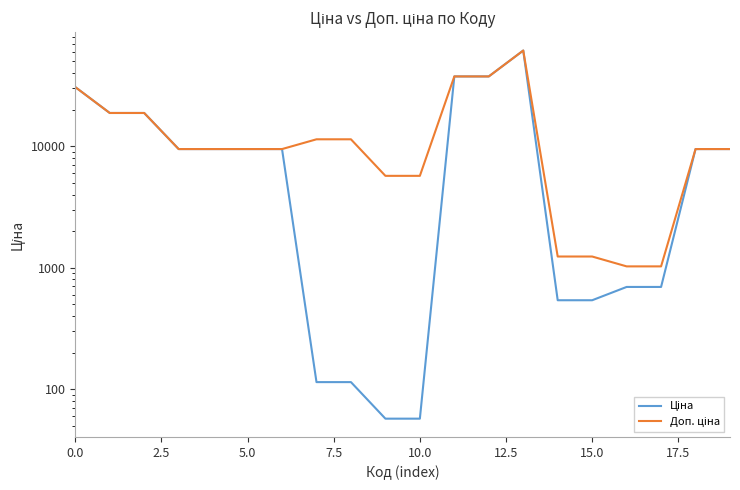

What is the difference between the maximum and minimum values in the Ціна series?

61377.2